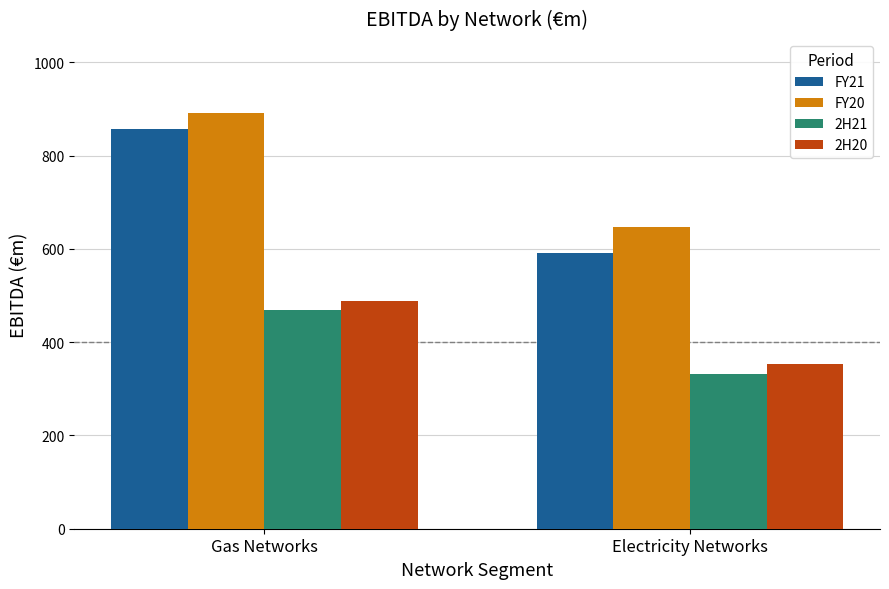

Reading left to right, what are all the values shown in this chart?

FY21: Gas Networks=857	Electricity Networks=591
FY20: Gas Networks=891	Electricity Networks=647
2H21: Gas Networks=468	Electricity Networks=331
2H20: Gas Networks=489	Electricity Networks=353